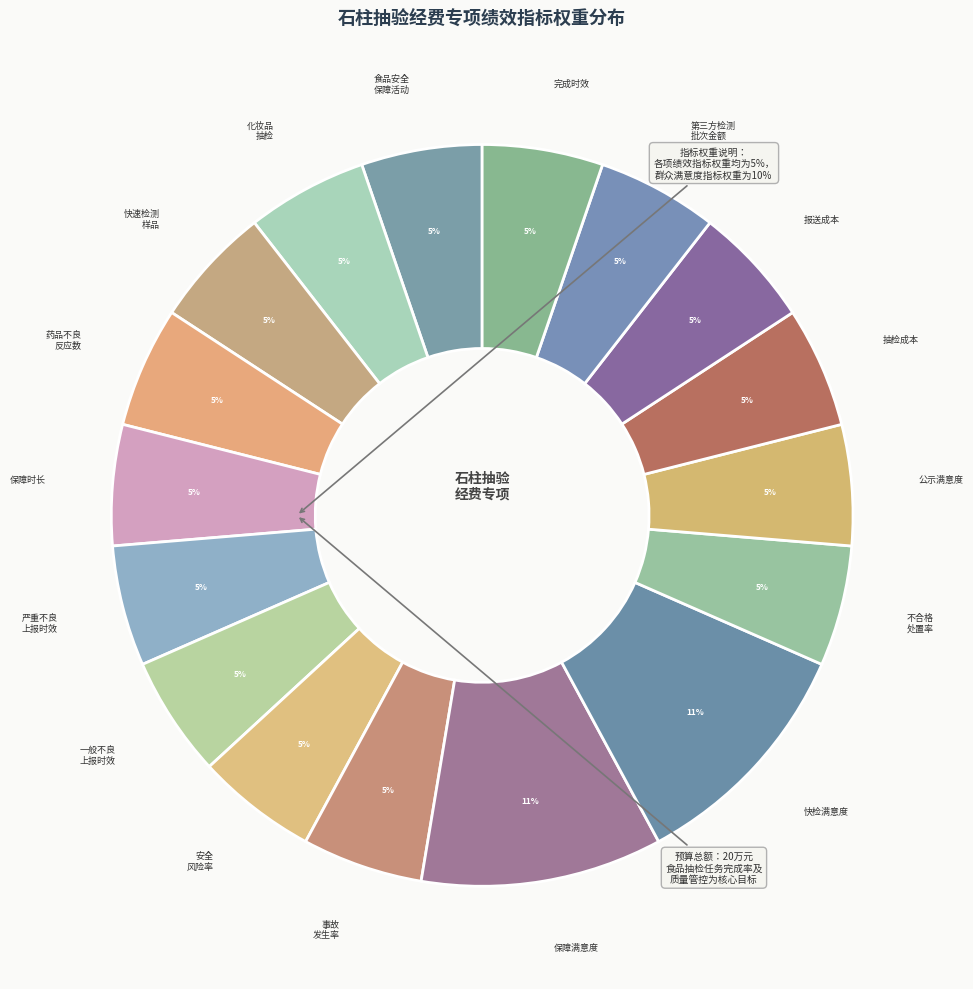

The 第三方检测 批次金额 slice represents 5% of the pie. True or false?

True